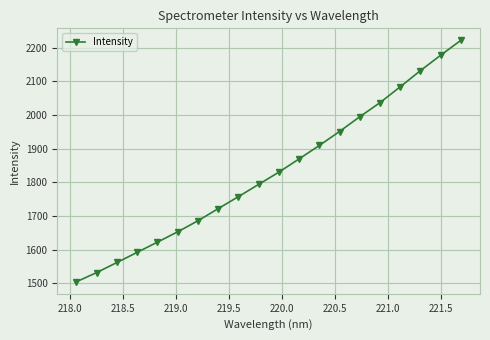

How many data points are less than 1830?

10